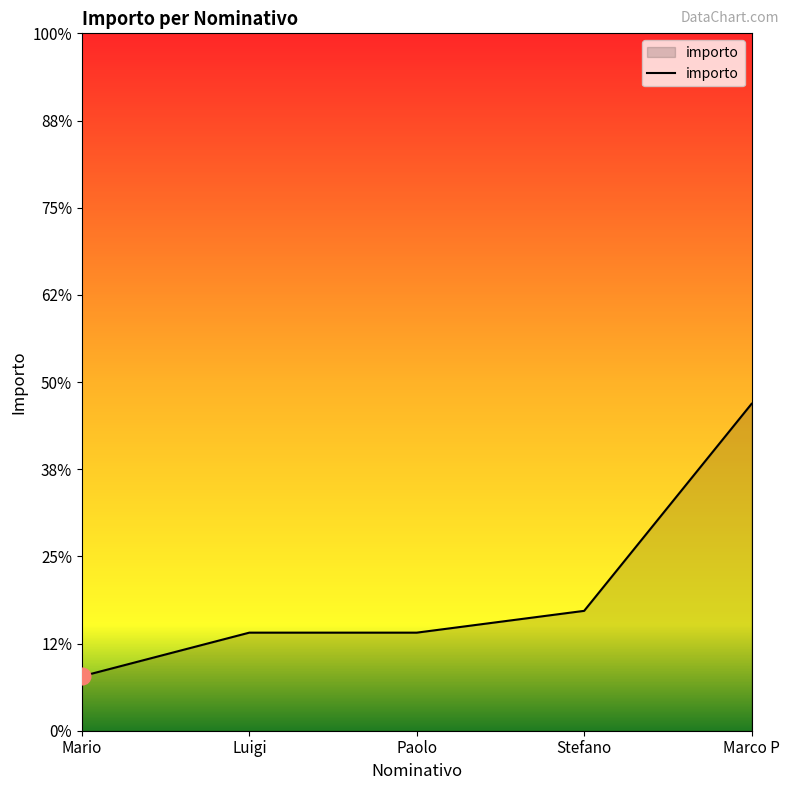

Which label corresponds to the largest value in the chart?

Marco P